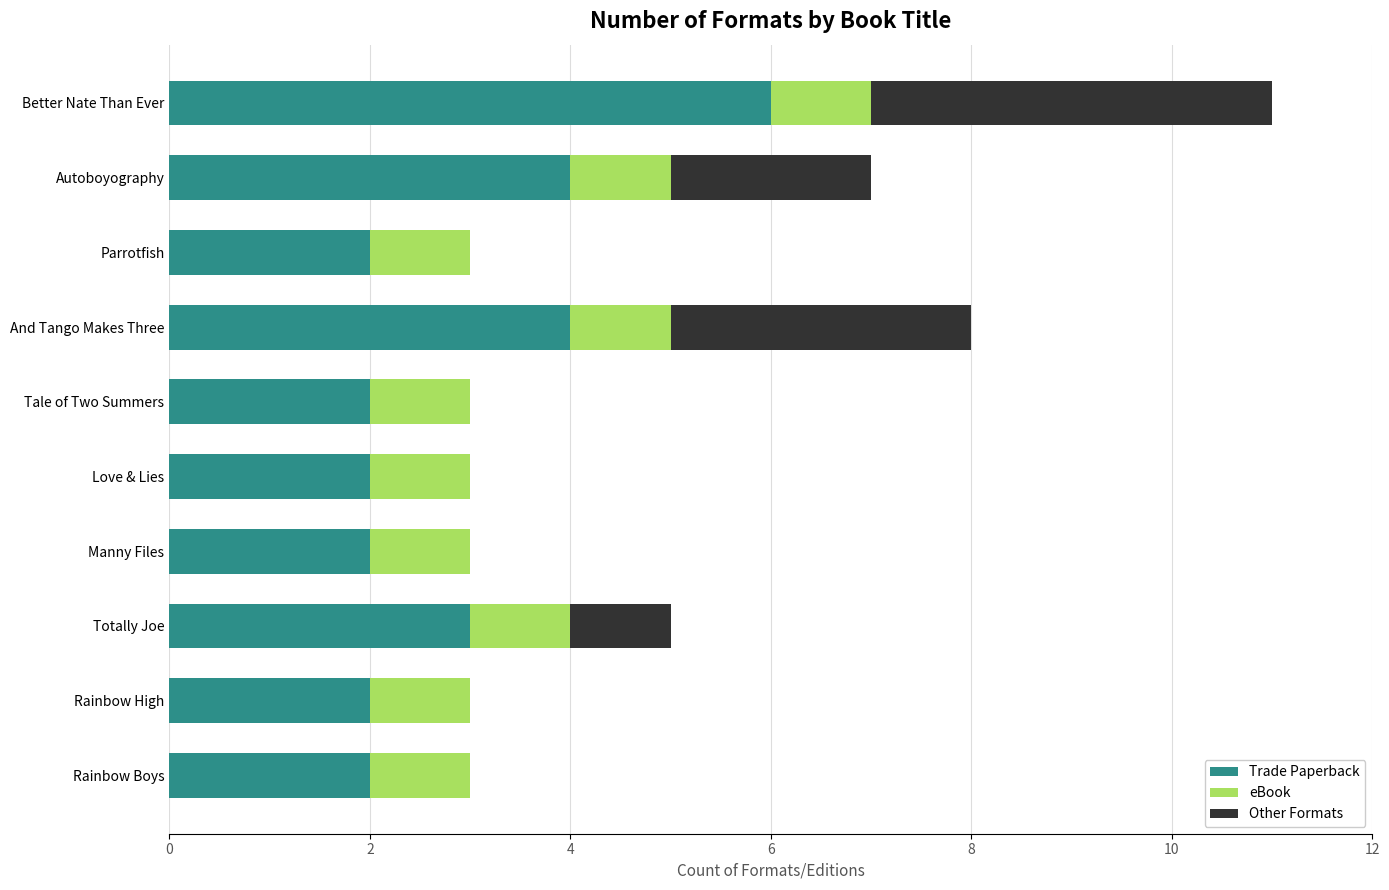

What is the total value across all series at Autoboyography?

7